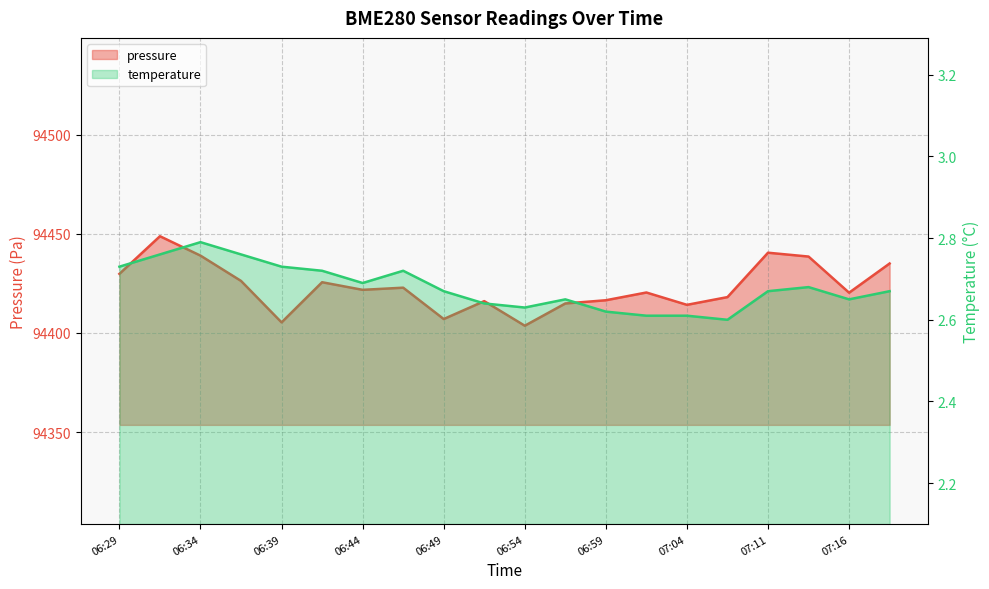

What is the sum of the pressure values at 06:29 and 06:42?

188855.4